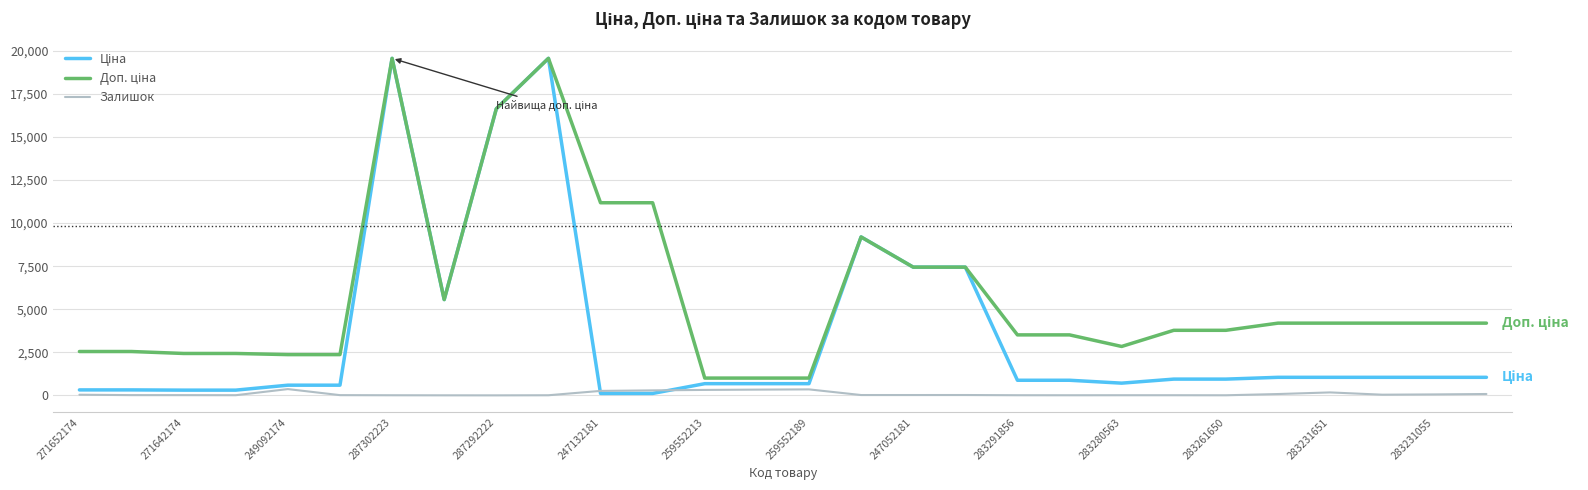

What is the smallest value displayed?

1.0